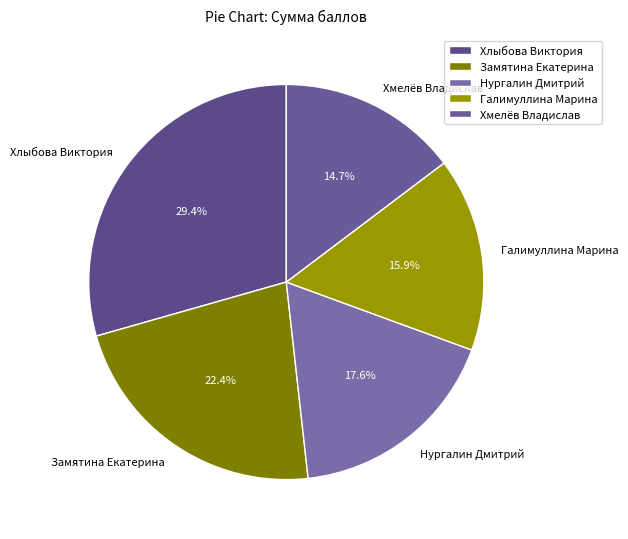

To the nearest percent, what portion does Галимуллина Марина represent?

16%